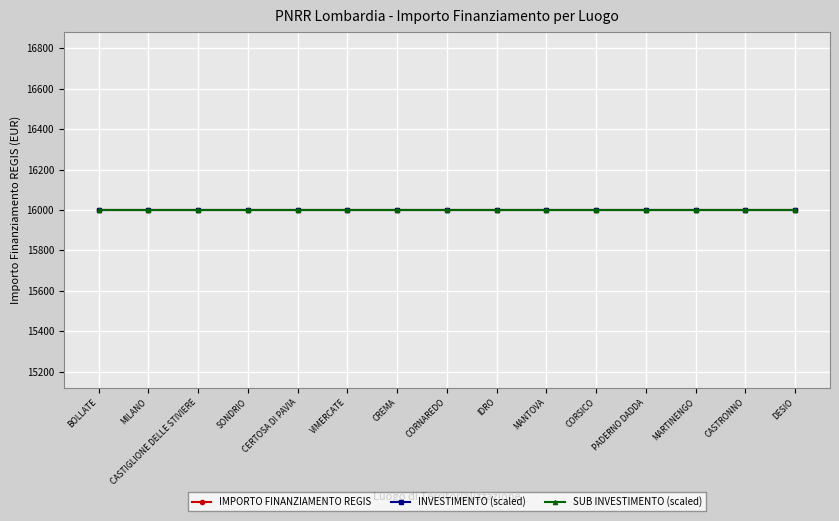

What is the sum of all Sub Investimento values?

48.0